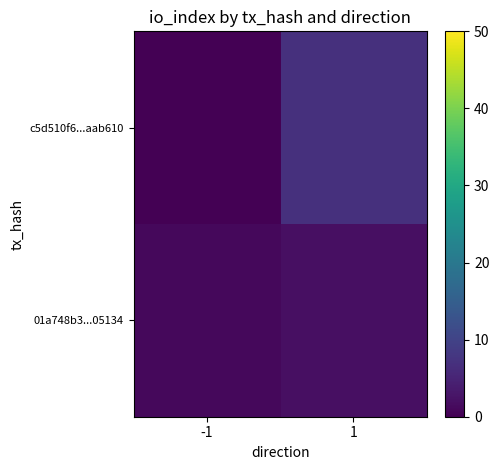

At which category is the sum across all series the highest?

1